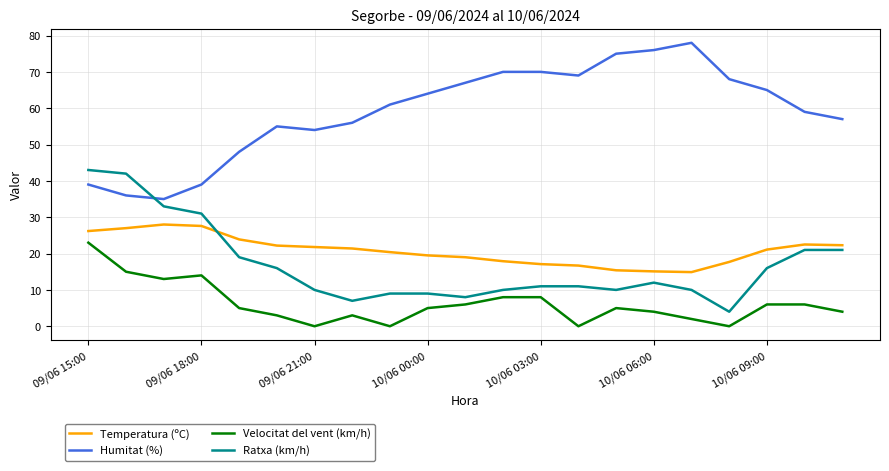

What is the maximum value shown in the chart?

78.0